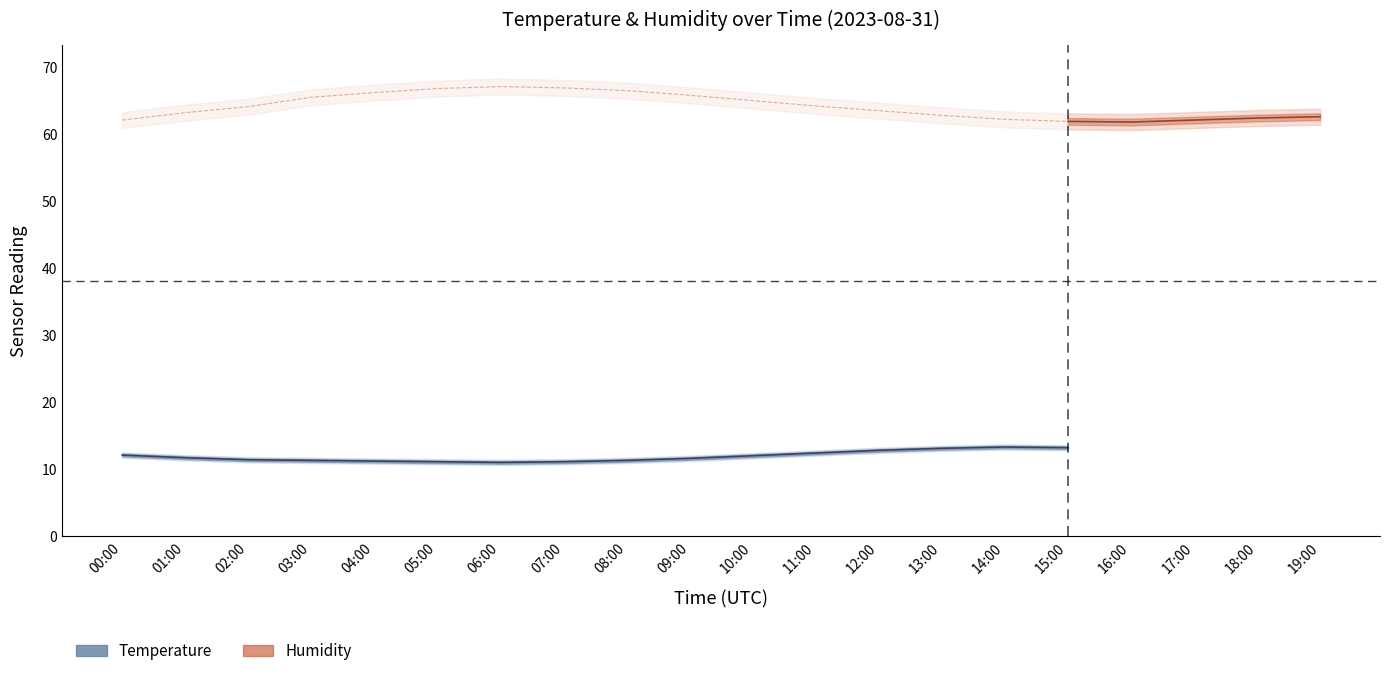

How many lines are shown in the chart?

6